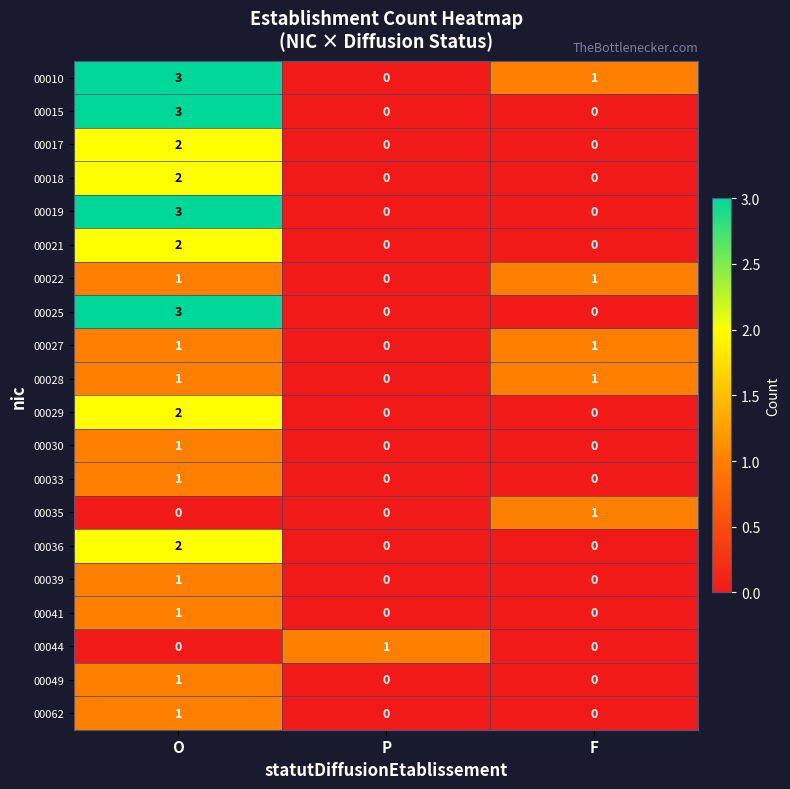

The 00036 series shows 0 at P. True or false?

True